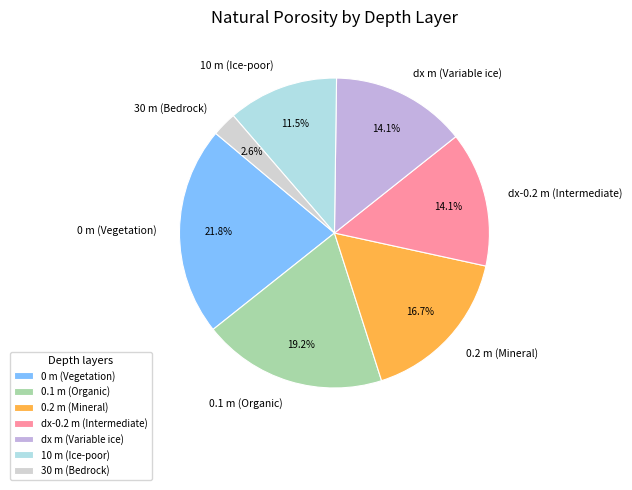

Does dx m (Variable ice) account for over 50% of the chart?

No